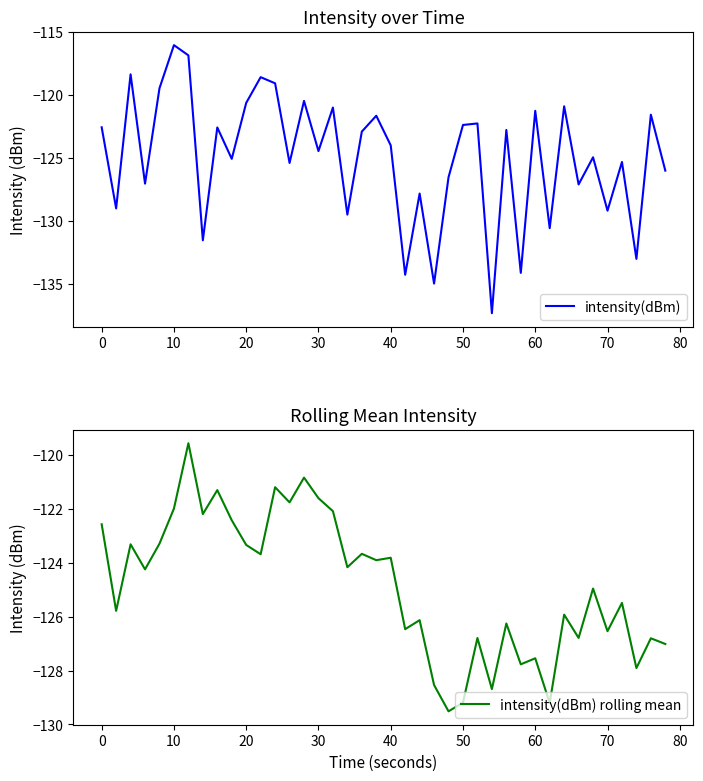

How many values in the intensity(dBm) rolling mean series are below -124?

22